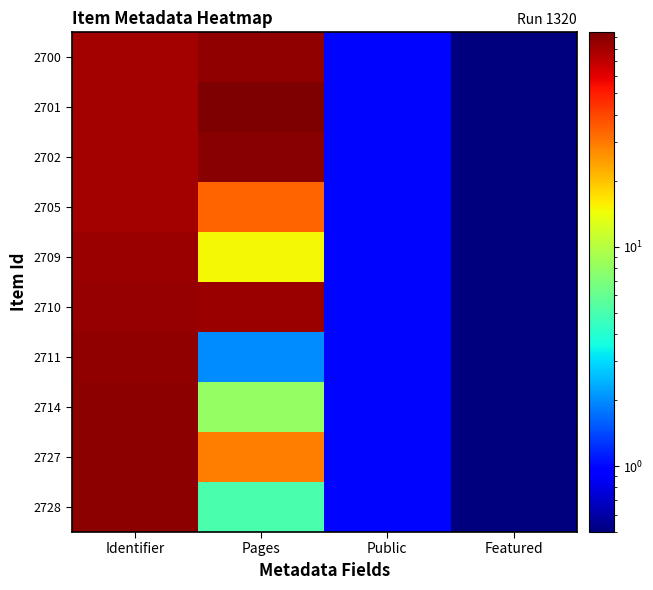

At which label does 2709 reach its peak?

Identifier